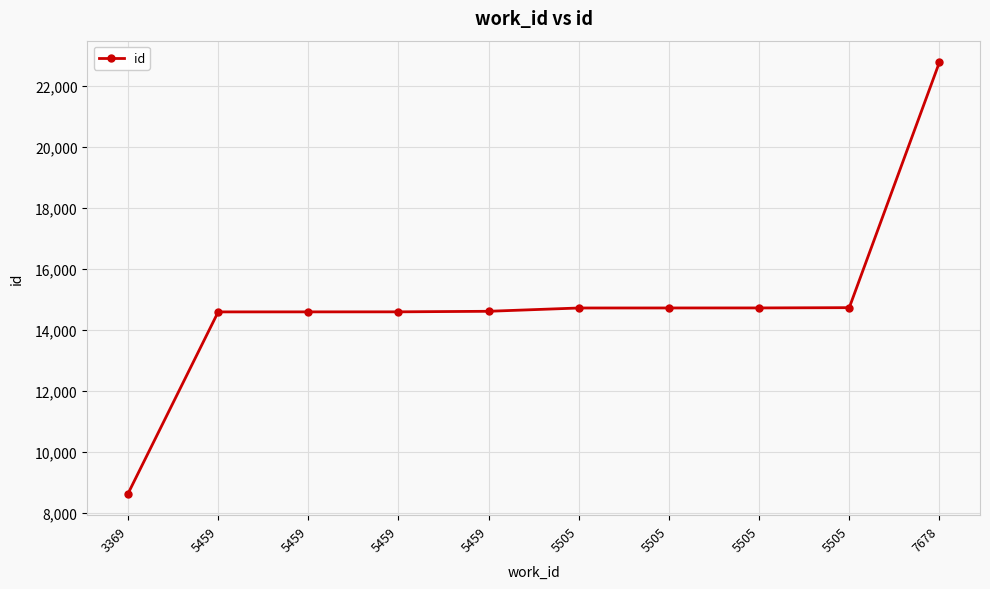

True or false: the data has more than 0 interior local peaks.

False